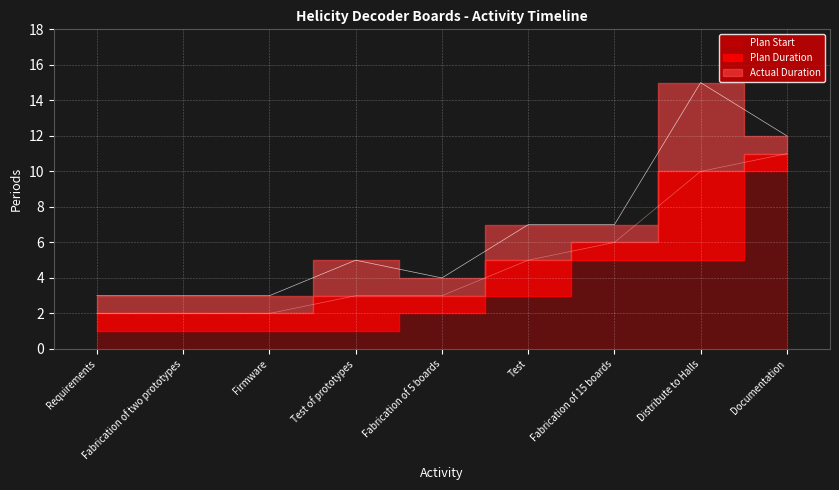

At which label does Plan Duration reach its minimum?

Requirements